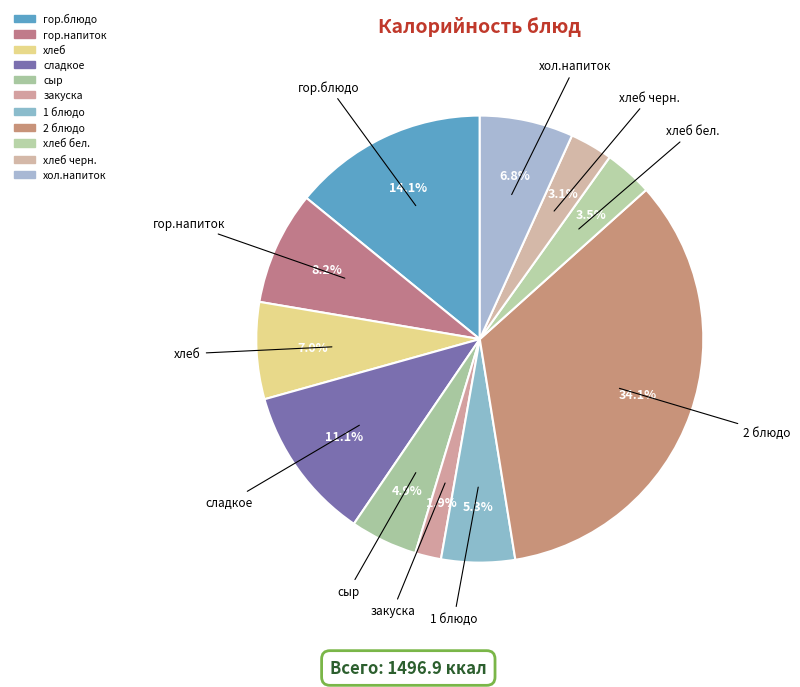

Rank the categories by value from highest to lowest.

2 блюдо, гор.блюдо, сладкое, гор.напиток, хлеб, хол.напиток, 1 блюдо, сыр, хлеб бел., хлеб черн., закуска